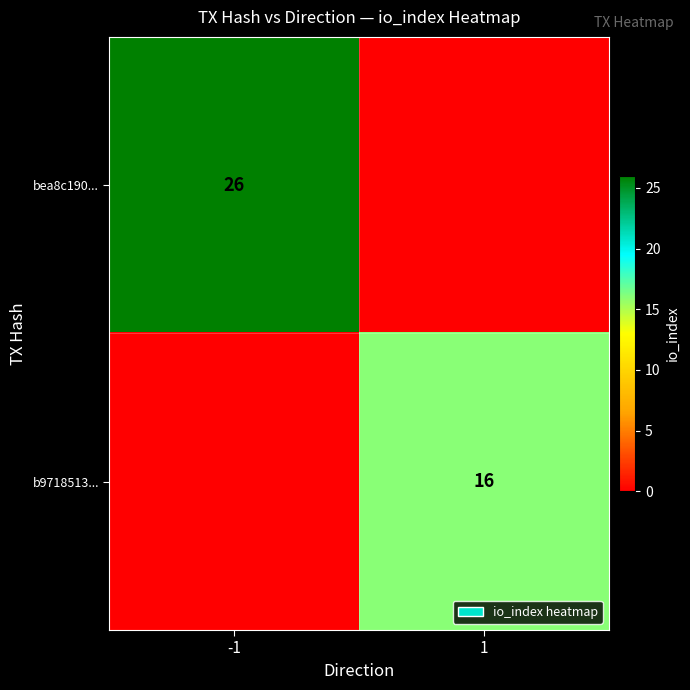

At which category is the sum across all series the highest?

-1